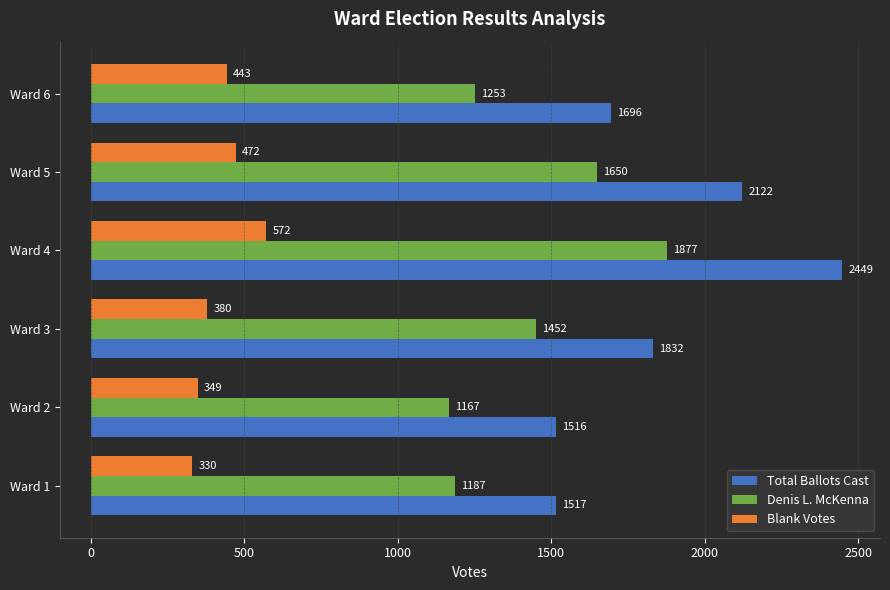

The Denis L. McKenna series shows 1253 at Ward 6. True or false?

True